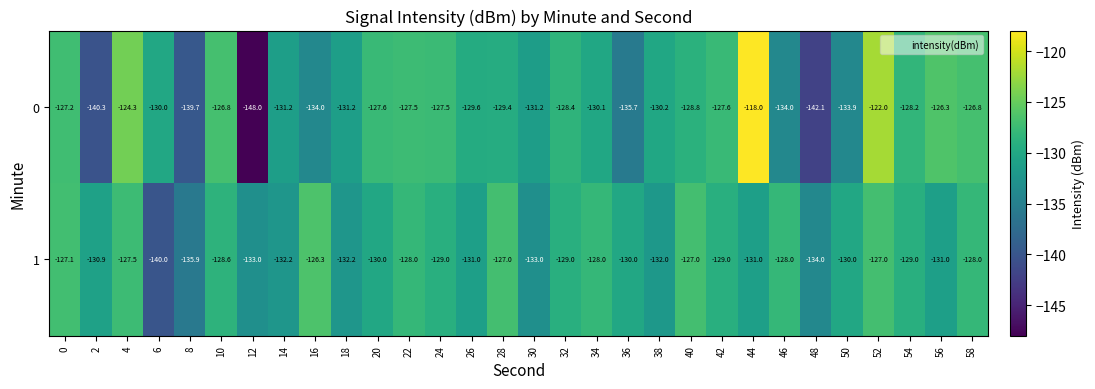

Rank the series at 52 from lowest to highest value.

1, 0